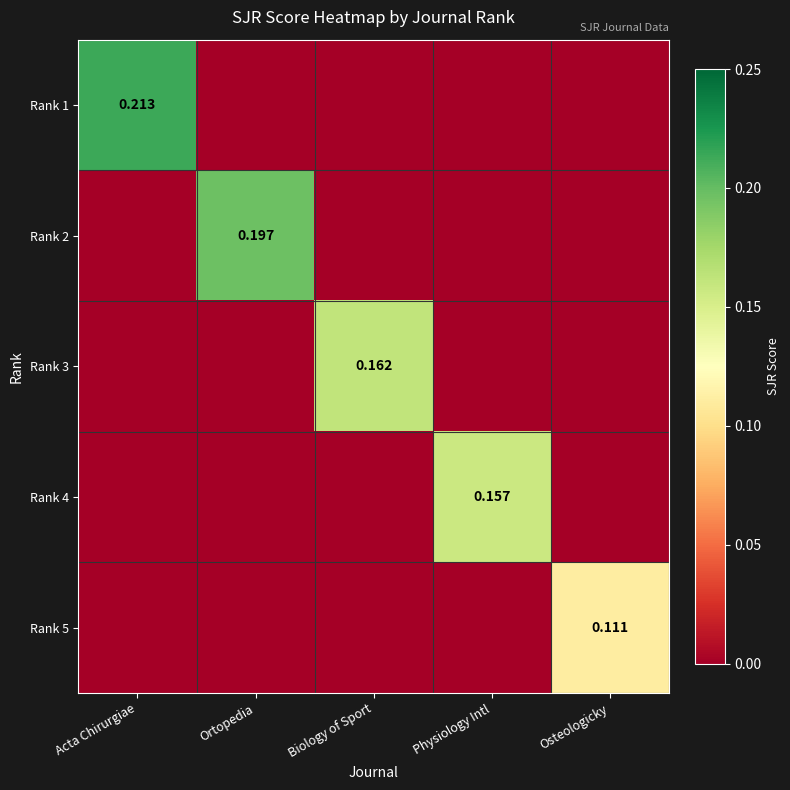

The Rank 2 series shows 0.0 at Physiology Intl. True or false?

True